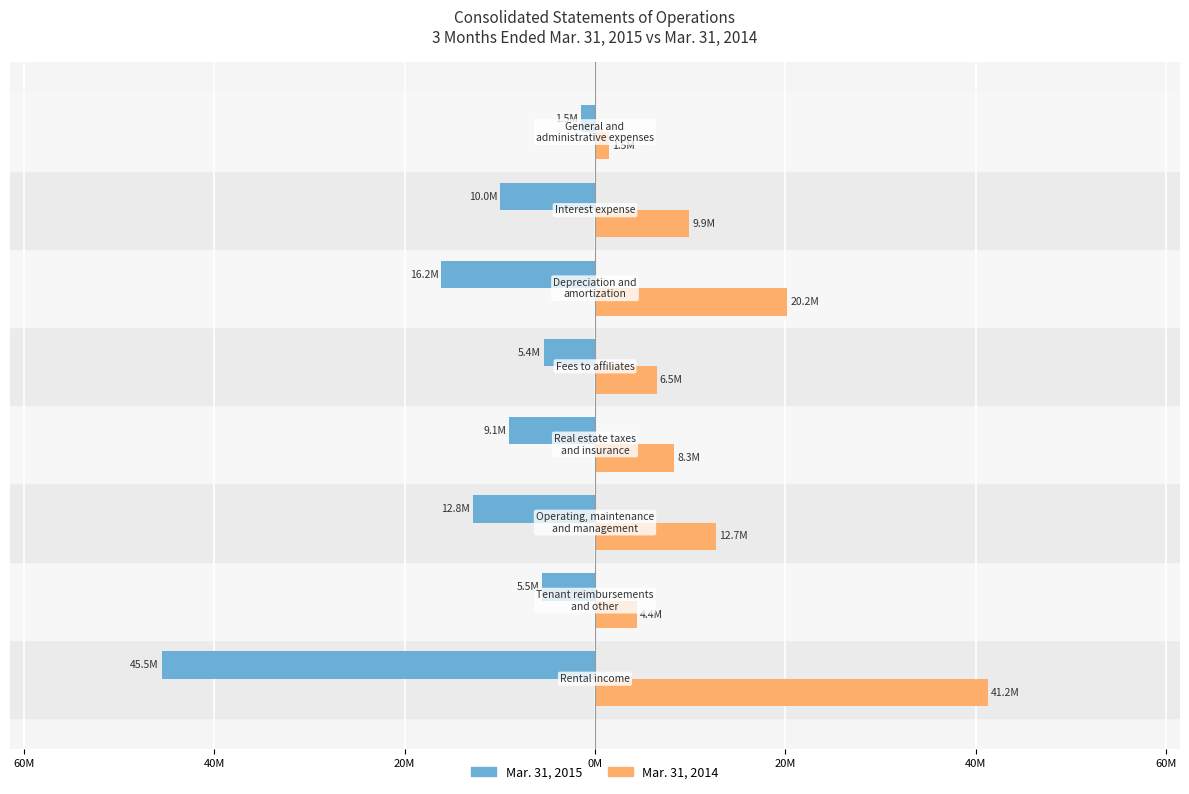

What are all the series names shown in the legend?

Mar. 31, 2015, Mar. 31, 2014